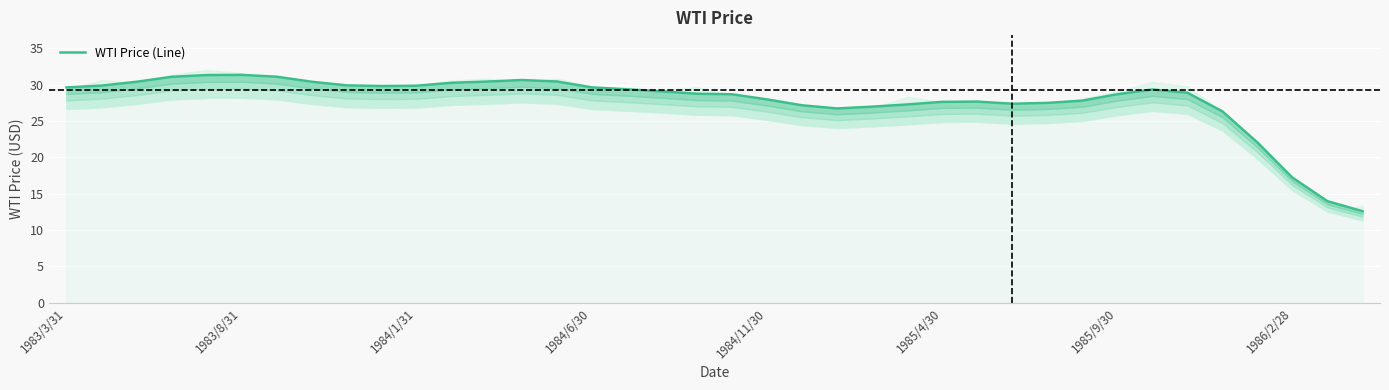

How many points are lower than both their immediate neighbors (excluding endpoints)?

3